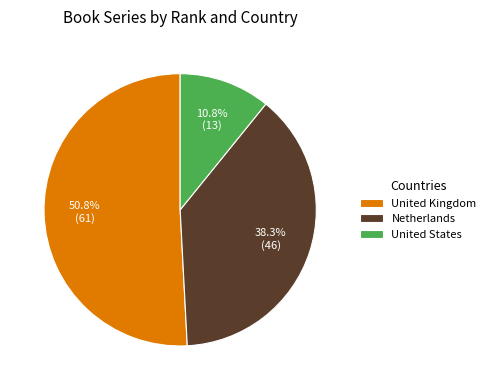

Is the sum of United States and Netherlands greater than half?

No